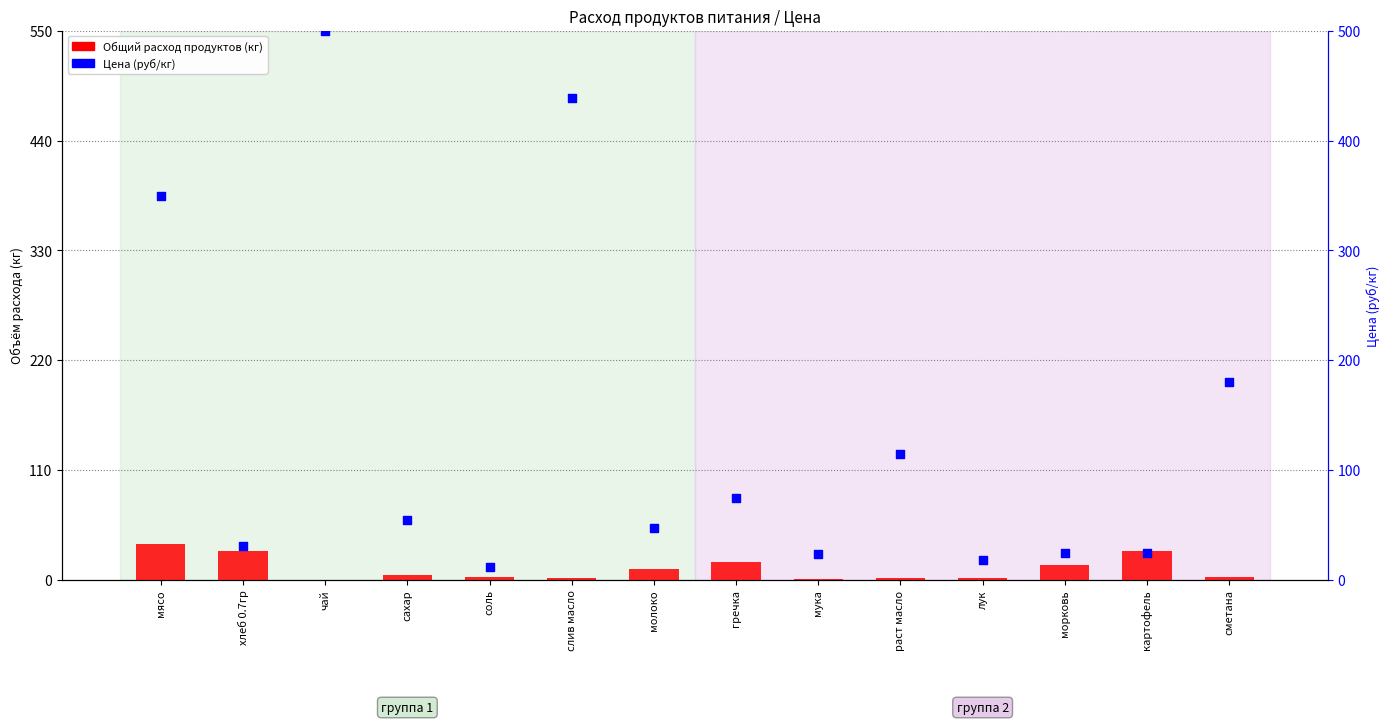

Which series reaches the maximum Y coordinate?

Цена (руб/кг)